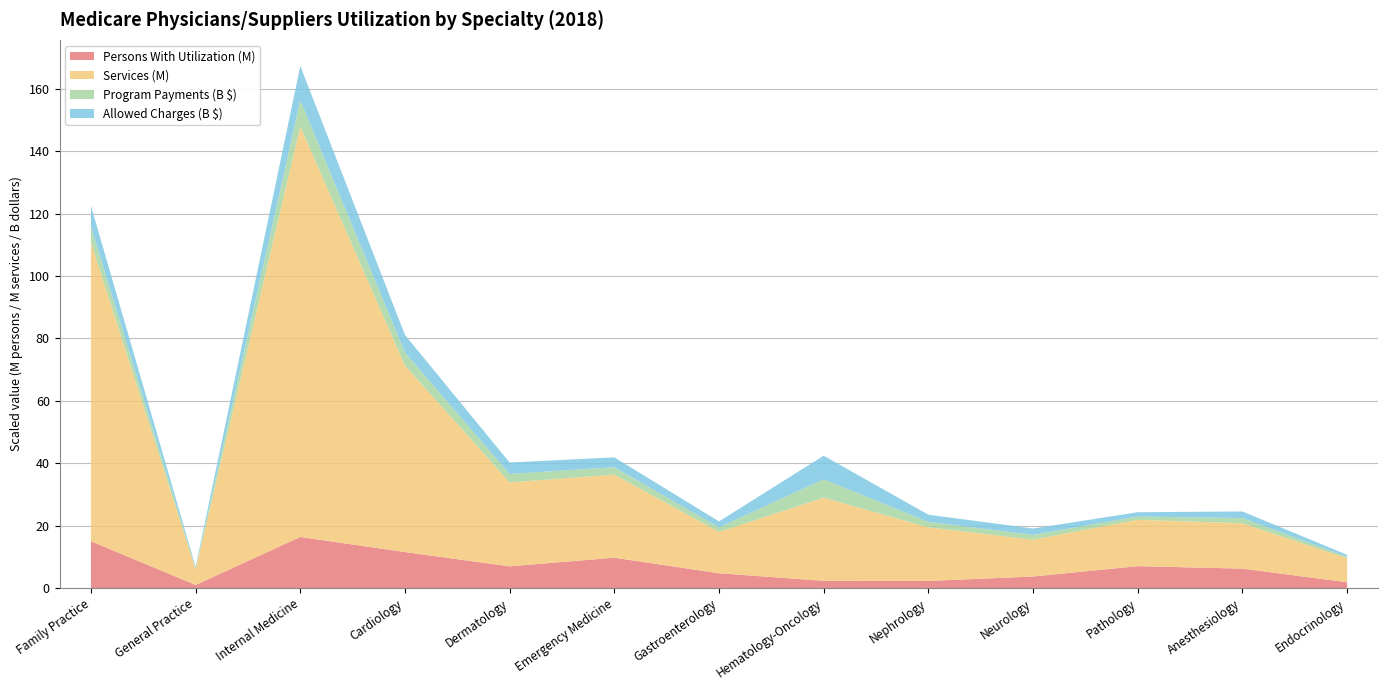

Reading left to right, what are all the values shown in this chart?

Services (M): 95841090	5036834	131548501	59744899	26903884	26632777	13249500	26646260	17181329	11813392	14864306	14523651	7690359
Total Allowed Charges ($M): 6730449506	450257988	11045105931	5620630298	3665925544	3143804092	1906871656	7559693922	2288583537	2037437843	1359793583	2135715300	624267696
Total Program Payments ($M): 4926105833	332434085	8344816406	4207924810	2687496226	2386220761	1452531049	5890960261	1759169716	1520645503	1058114101	1655752445	464729049
Persons With Utilization: 15026071	997012	16382034	11537445	6967761	9732888	4750494	2319791	2279899	3710951	7025872	6235524	1870542